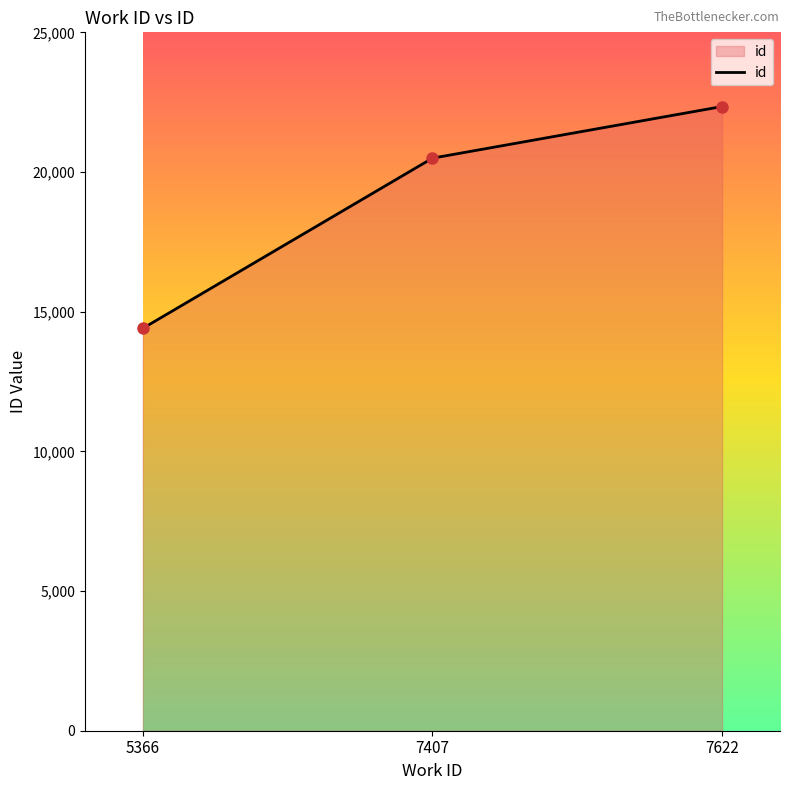

Which has a higher value, 5366 or 7622?

7622